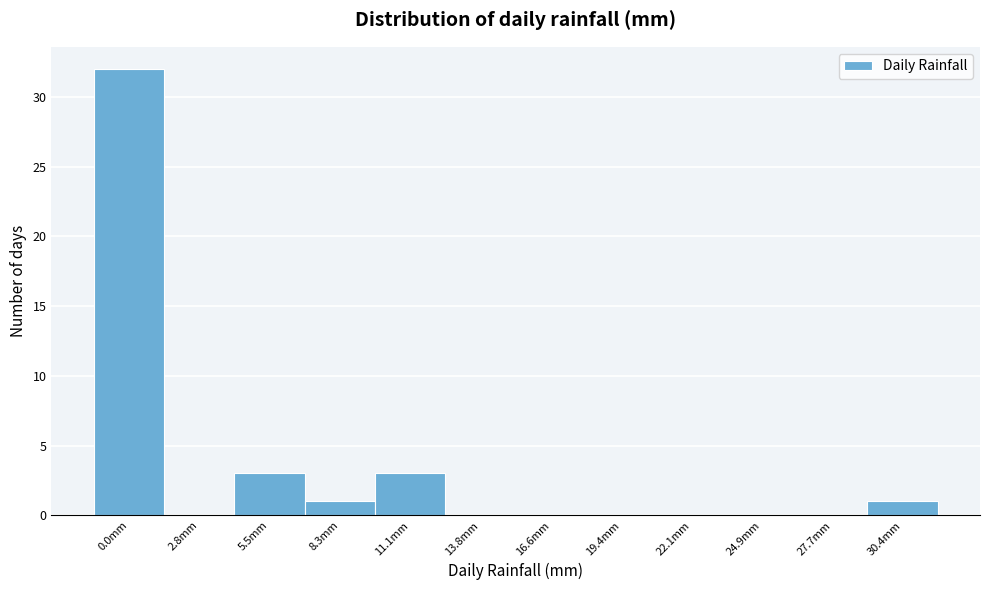

Reading left to right, list all the values displayed in this chart.

0.0mm=32	2.8mm=0	5.5mm=3	8.3mm=1	11.1mm=3	13.8mm=0	16.6mm=0	19.4mm=0	22.1mm=0	24.9mm=0	27.7mm=0	30.4mm=1